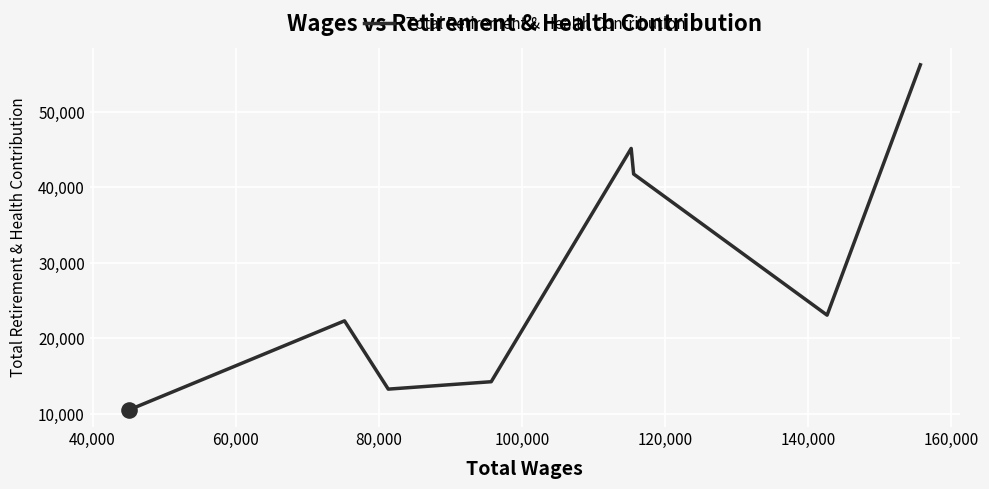

What is the change in value from 100,000 to 140,000?

+8054